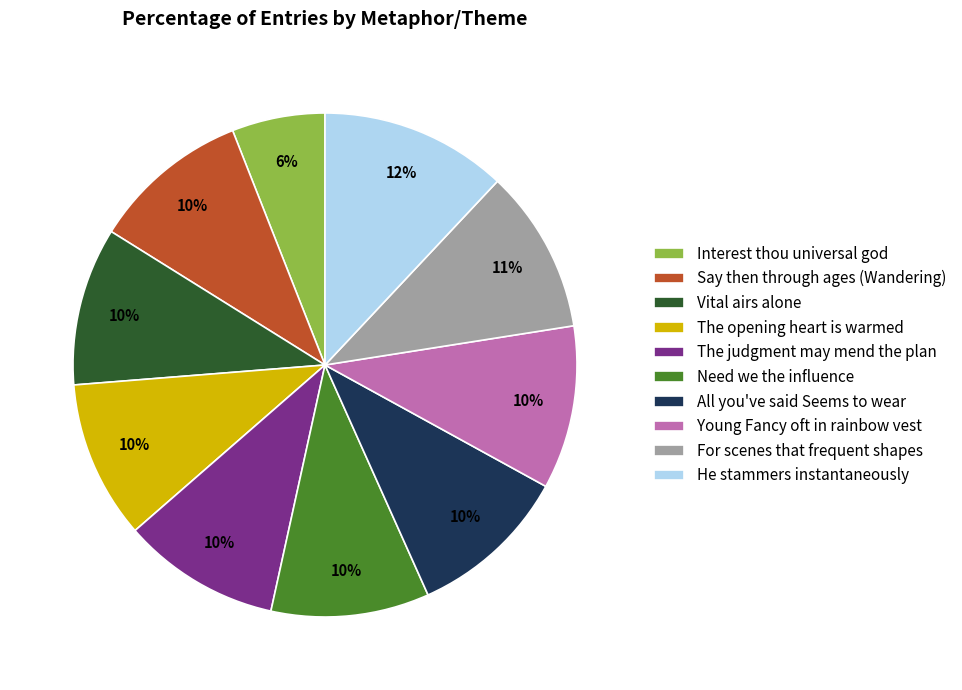

Does Say then through ages (Wandering) represent more than half of the total?

No